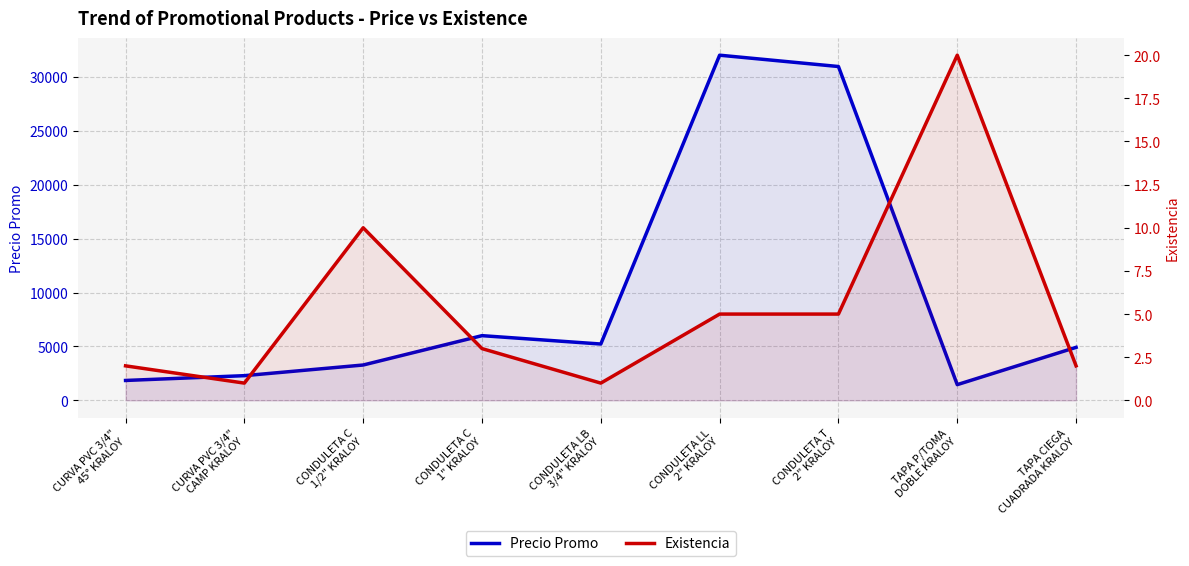

List the series in order of their peak value, lowest first.

Existencia, Precio Promo